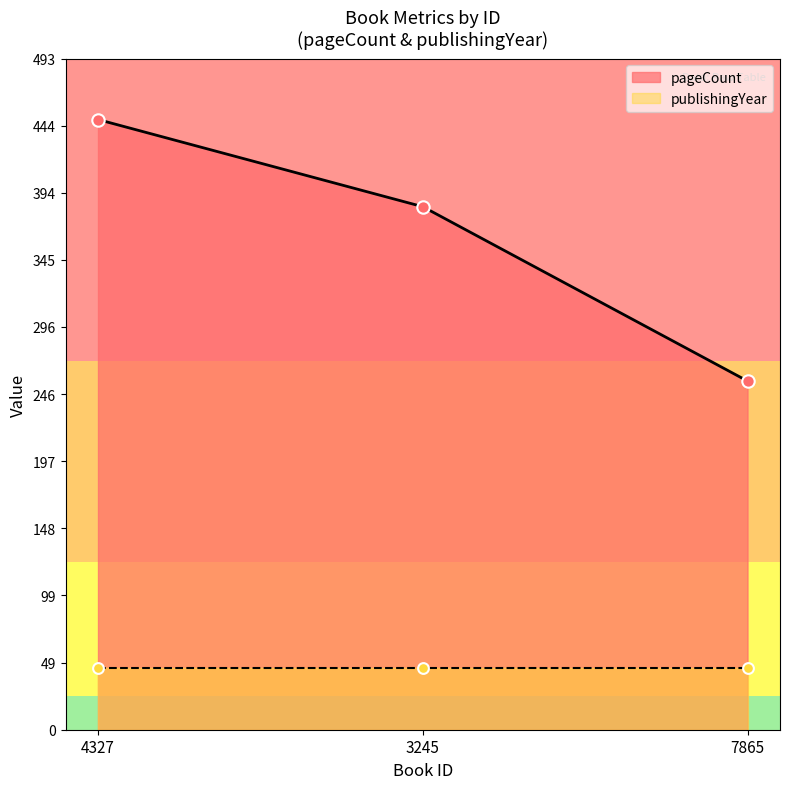

Which has a higher value, 4327 or 3245?

4327